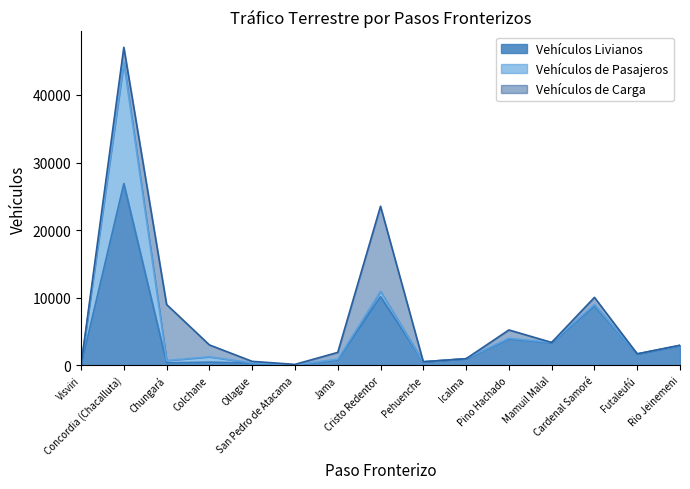

What is the difference between the maximum and minimum values in the Vehículos de Carga series?

12599